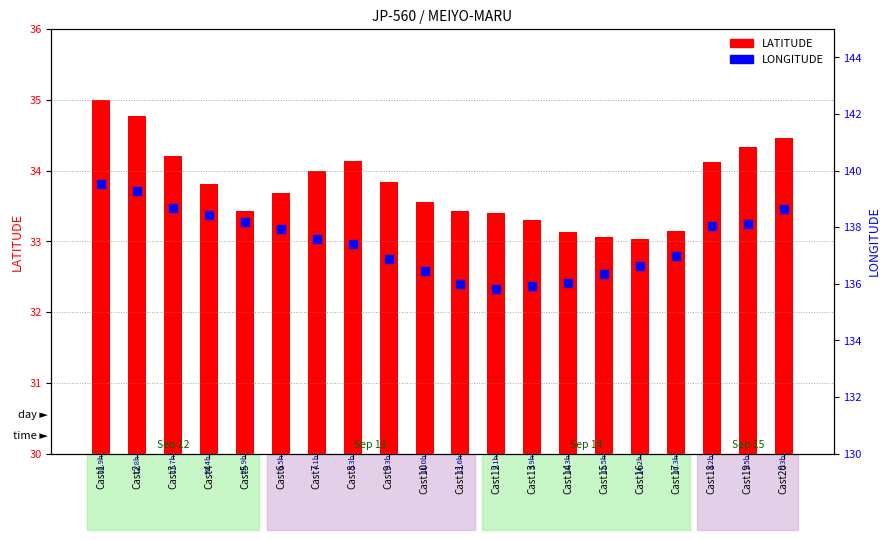

At how many categories does at least one series exceed 63?

20